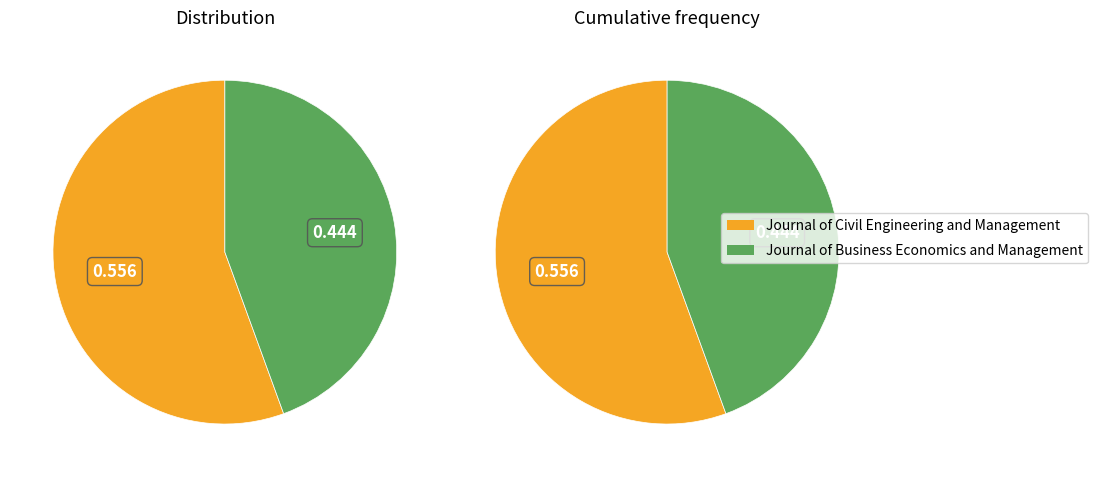

Which slice is the smallest?

Journal of Business Economics and Management